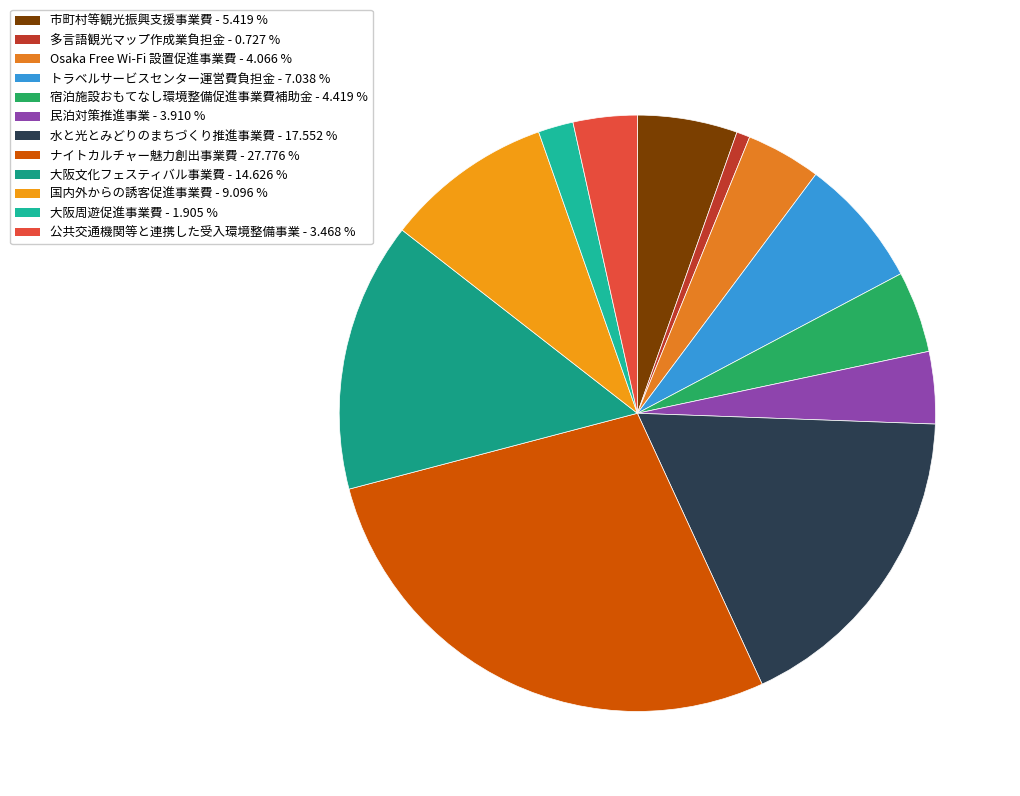

Count the number of slices in the pie.

12